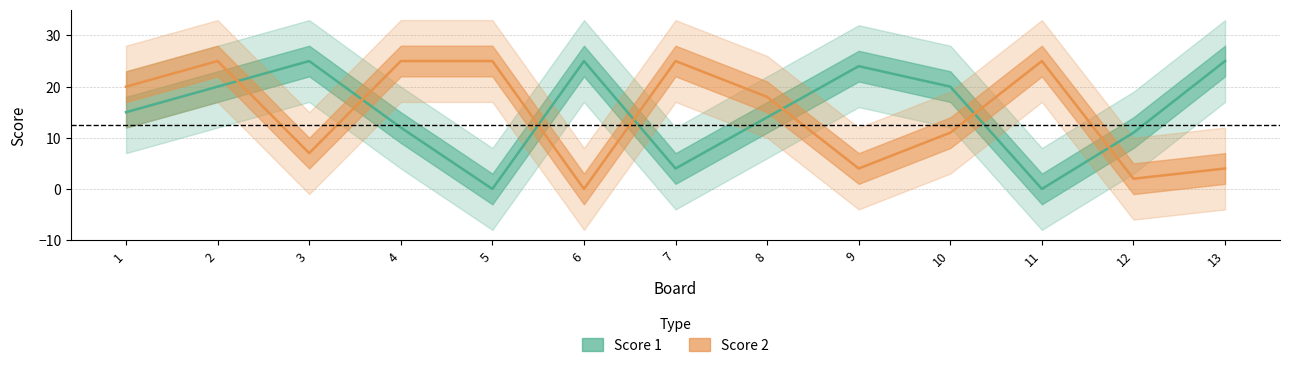

What is the average value of the Score 1 series?

15